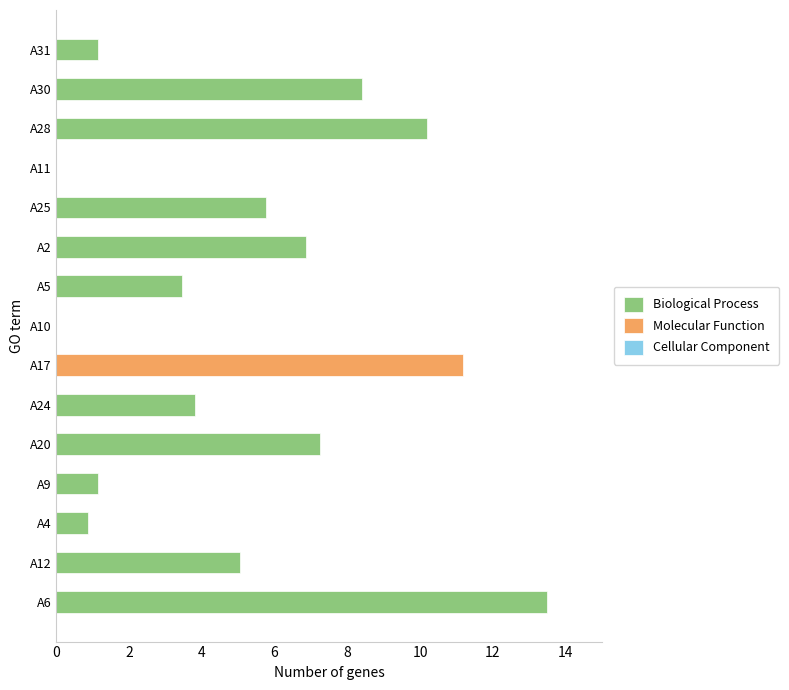

What is the sum of all Biological Process values?

67.5